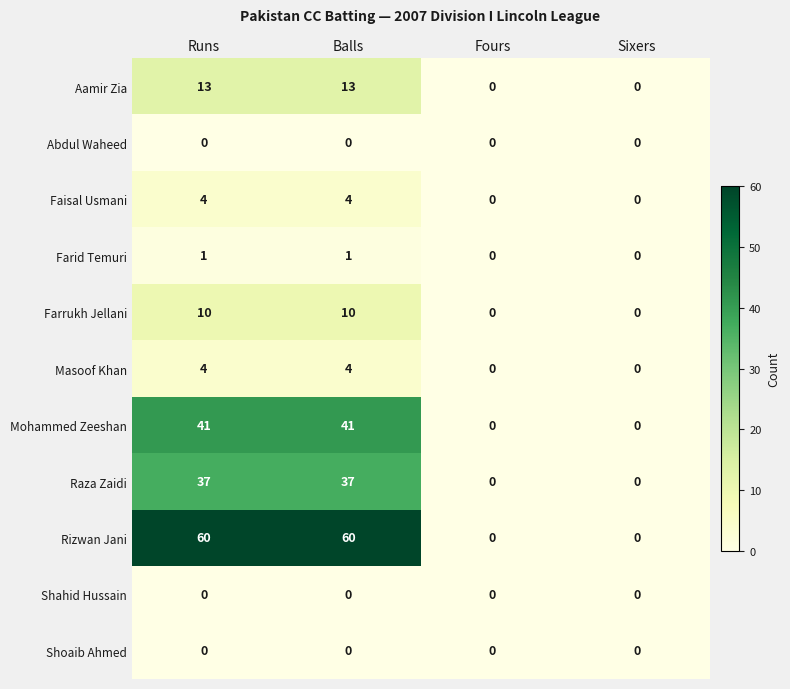

What is the average value of the Rizwan Jani series?

30